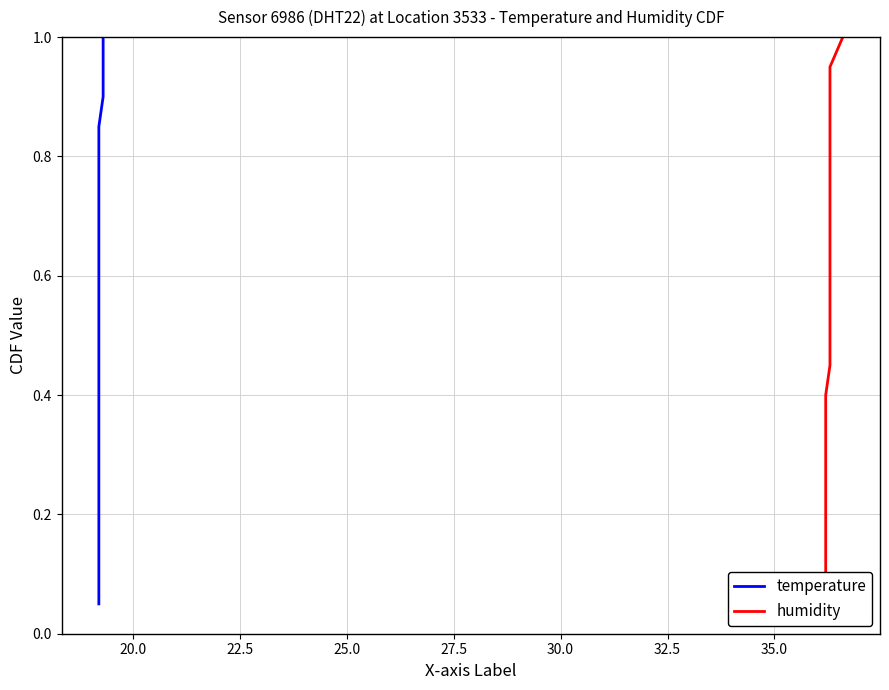

What is the value of the humidity point at the 3rd from the left?

0.1